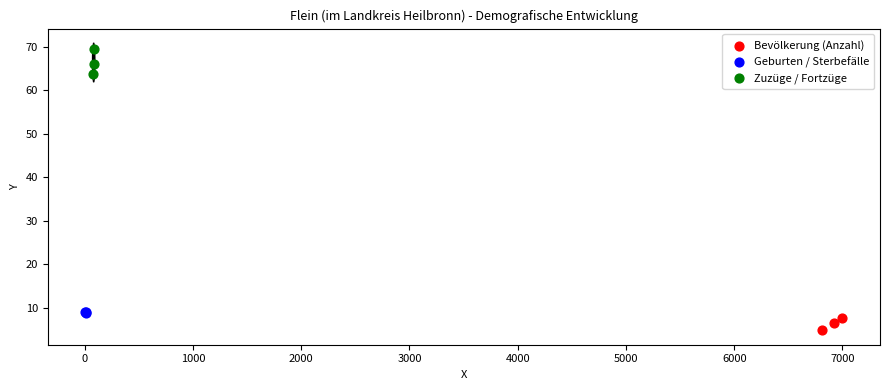

Which series reaches the maximum Y coordinate?

Zuzüge / Fortzüge